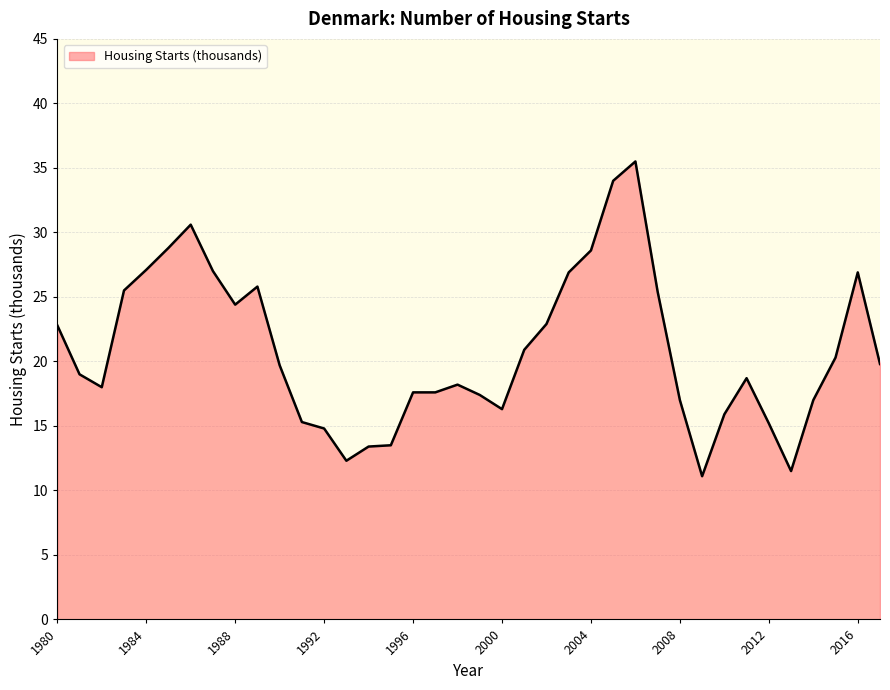

What is the difference between the maximum and minimum values?

24.4